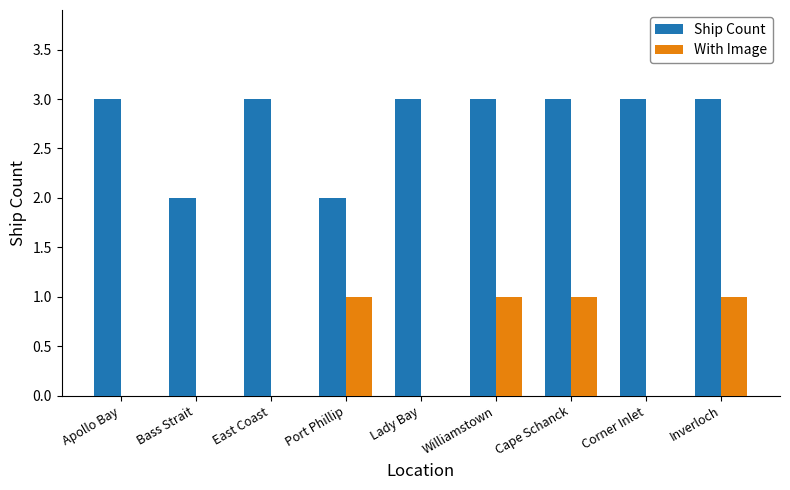

Read the Ship Count value at Williamstown.

3